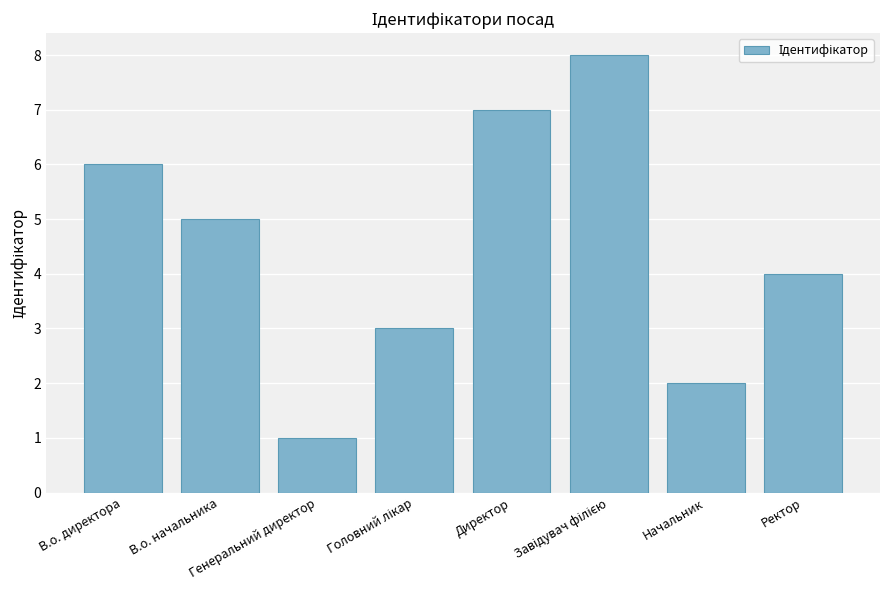

What is the label of the 7th bar from the left?

Начальник